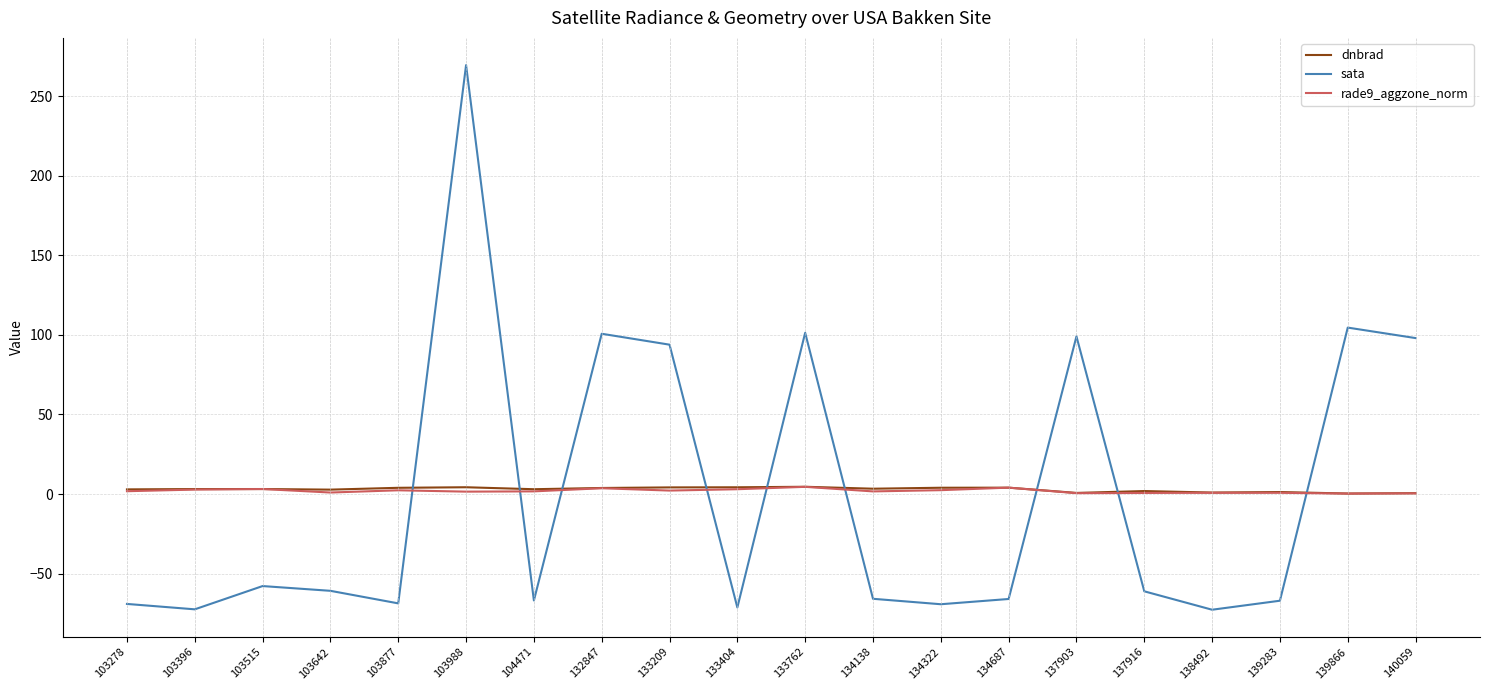

Which series ends up on top after the final intersection of sata and rade9_aggzone_norm?

sata